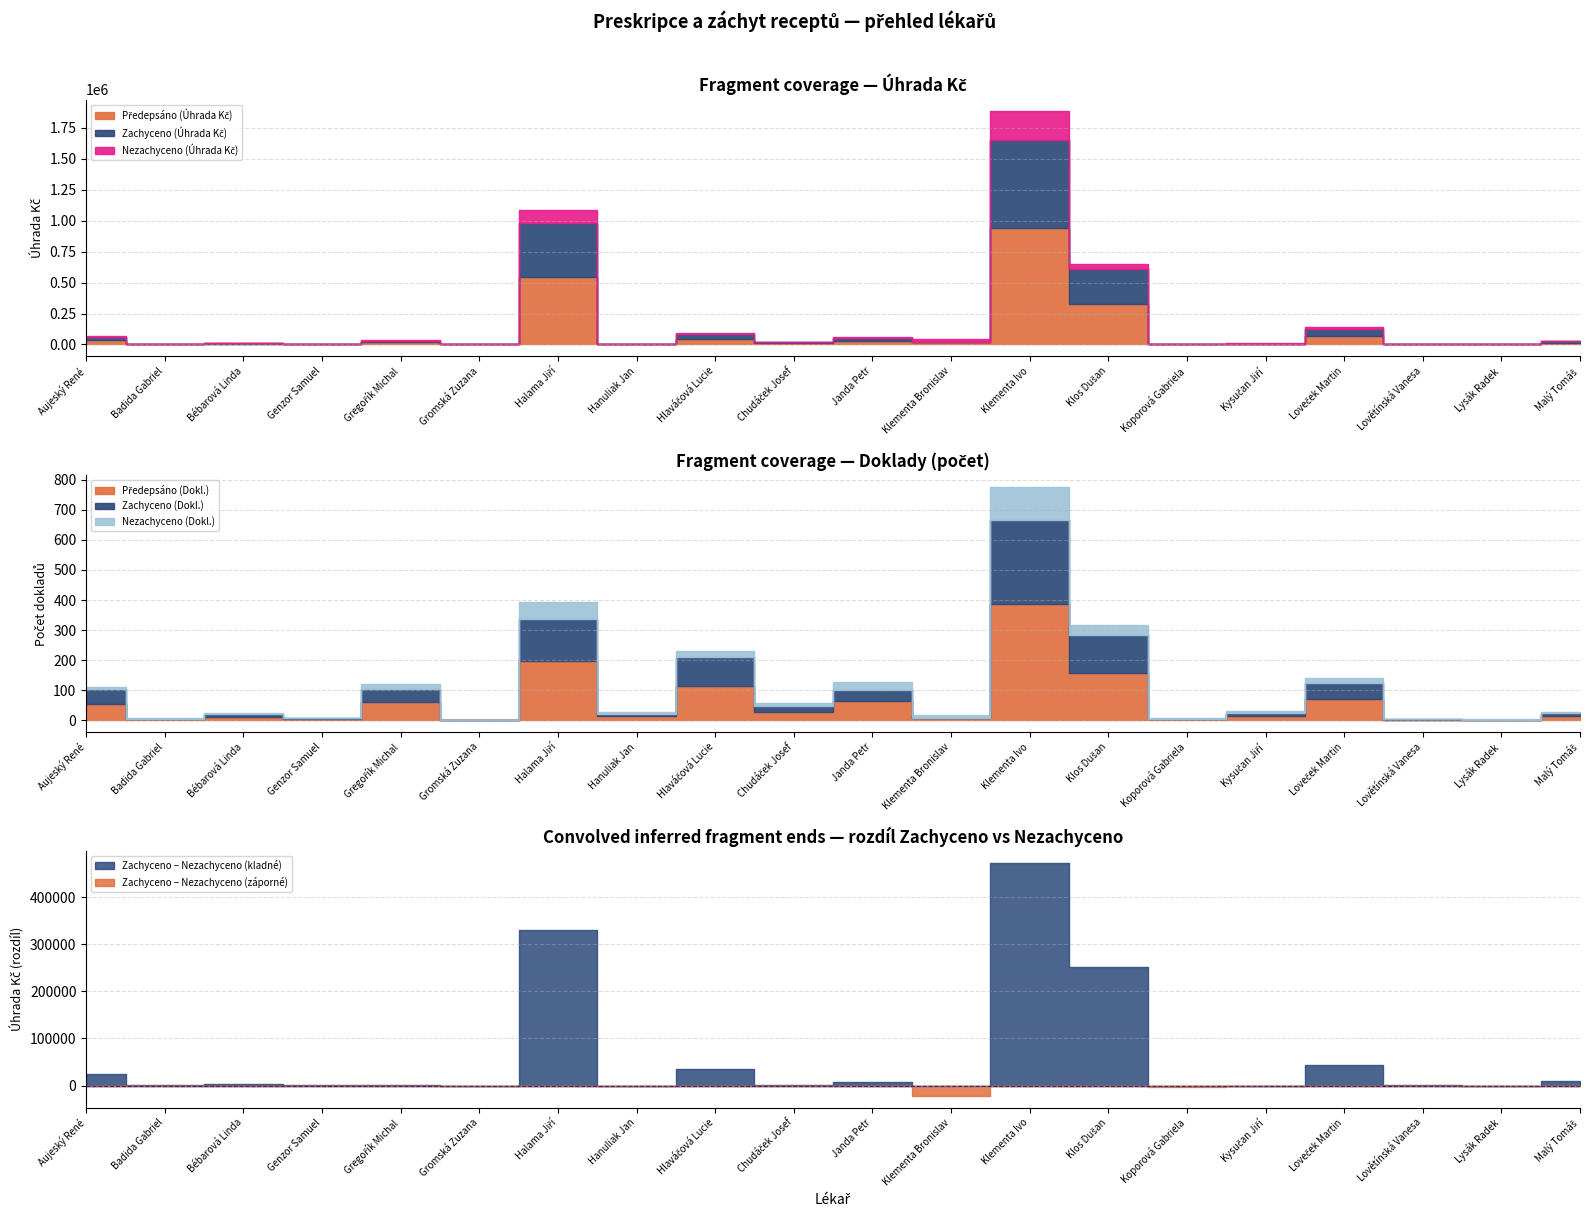

How many categories are shown in the chart?

20